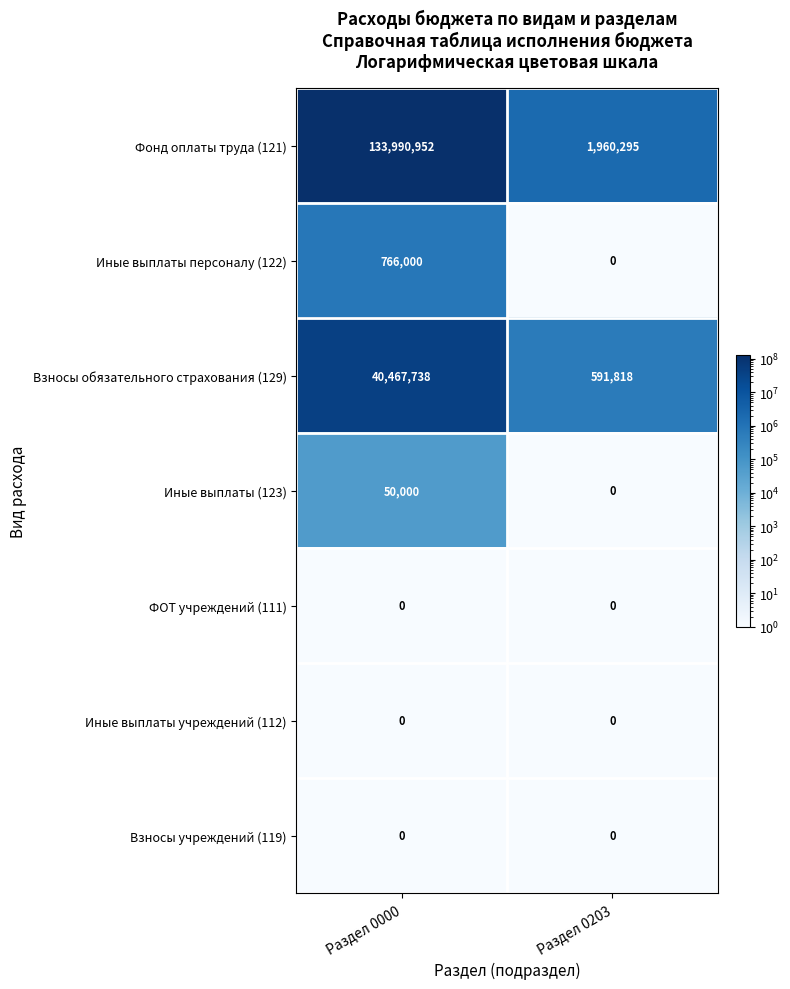

Reading right to left, extract all data points from this chart.

Фонд оплаты труда (121): Раздел 0203=1960295	Раздел 0000=133990952
Иные выплаты персоналу (122): Раздел 0203=0	Раздел 0000=766000
Взносы обязательного страхования (129): Раздел 0203=591818	Раздел 0000=40467738
Иные выплаты (123): Раздел 0203=0	Раздел 0000=50000
ФОТ учреждений (111): Раздел 0203=0	Раздел 0000=0
Иные выплаты учреждений (112): Раздел 0203=0	Раздел 0000=0
Взносы учреждений (119): Раздел 0203=0	Раздел 0000=0